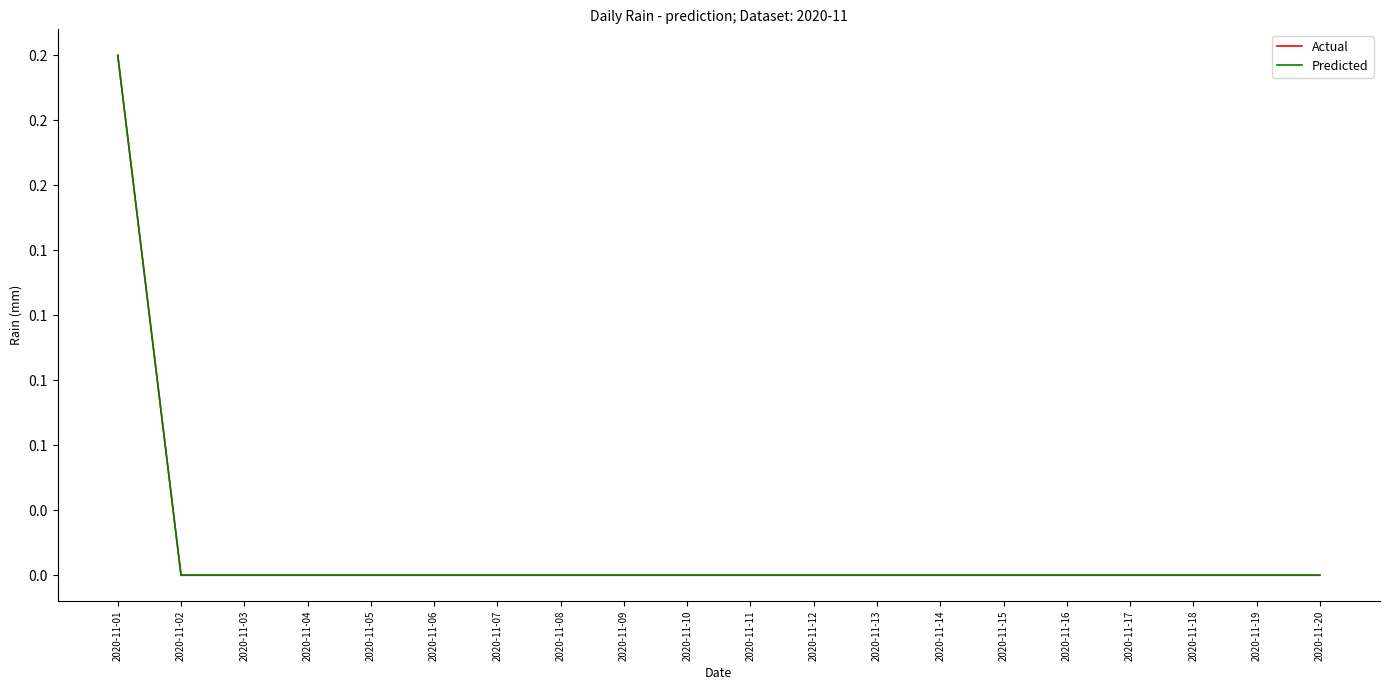

The value of Actual at 2020-11-13 is -0.1. True or false?

False